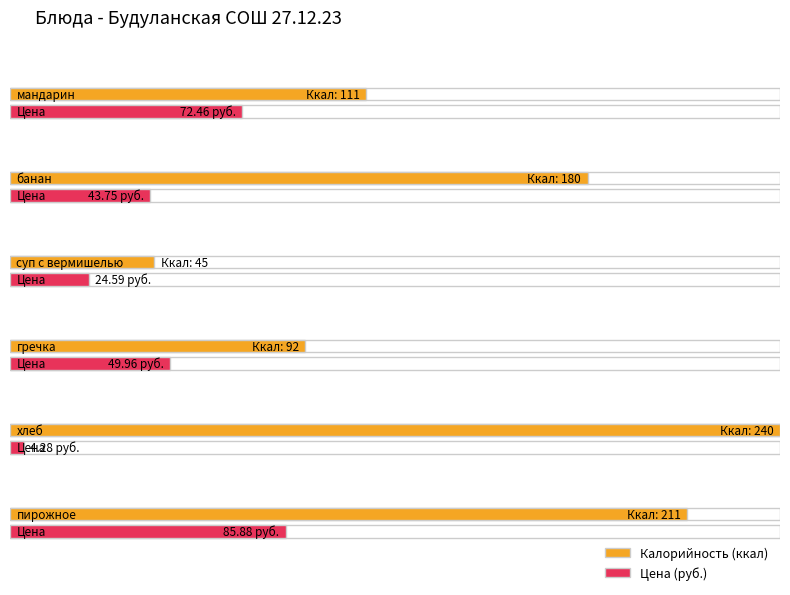

What is the maximum value shown in the chart?

240.0